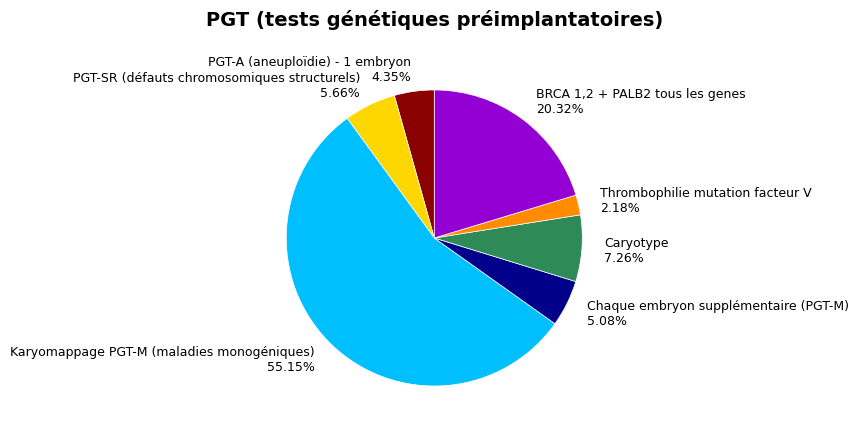

What is the ratio of the value at Karyomappage PGT-M (maladies monogéniques) to the value at BRCA 1,2 + PALB2 tous les genes?

2.7